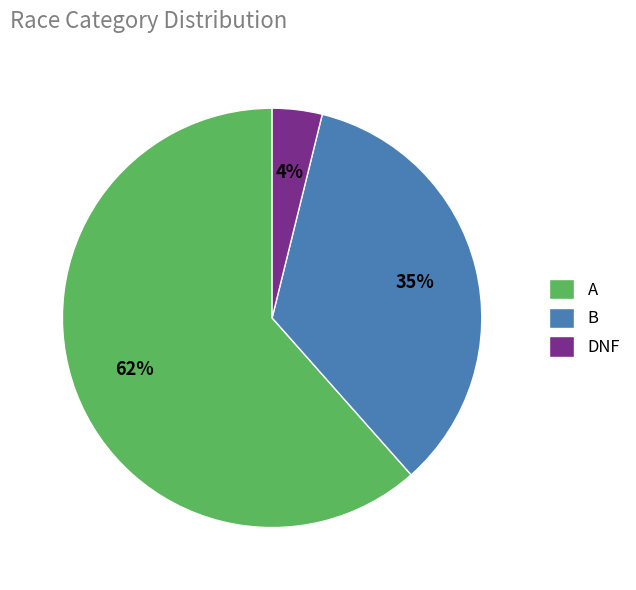

Is it true that A is 54% of the pie?

False